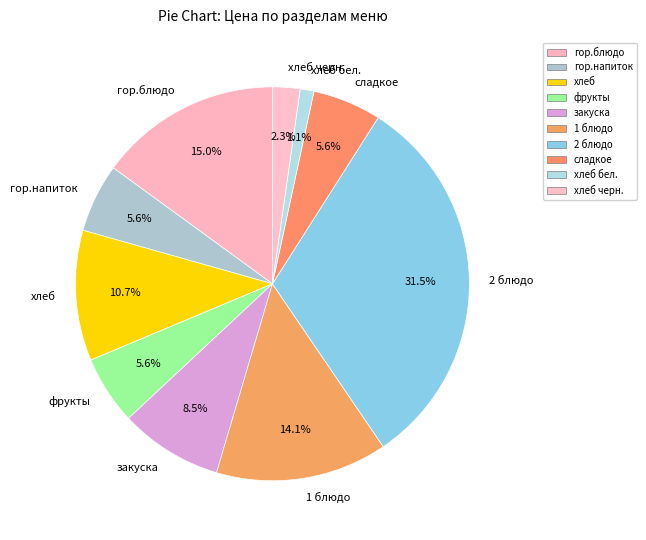

The 1 блюдо slice represents 6% of the pie. True or false?

False